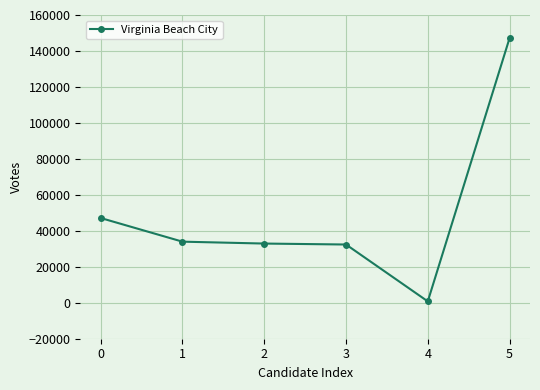

Is it true that the value at 3 is 32380?

True